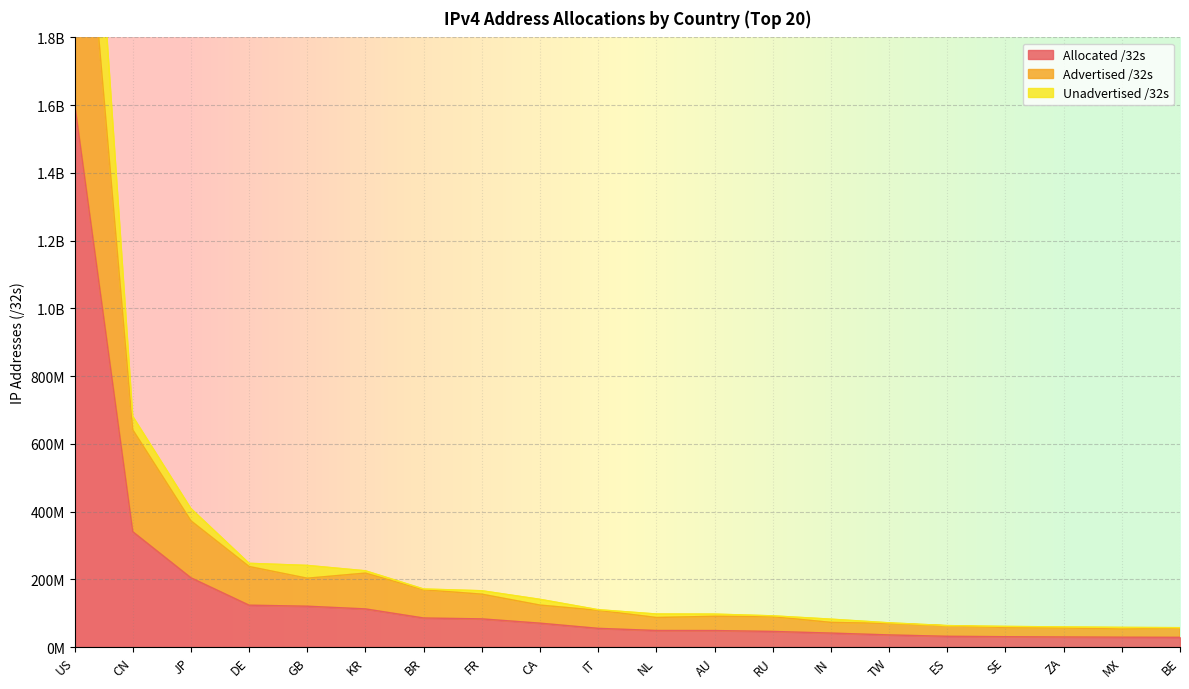

What value does the Allocated /32s series have at IN?

41093888